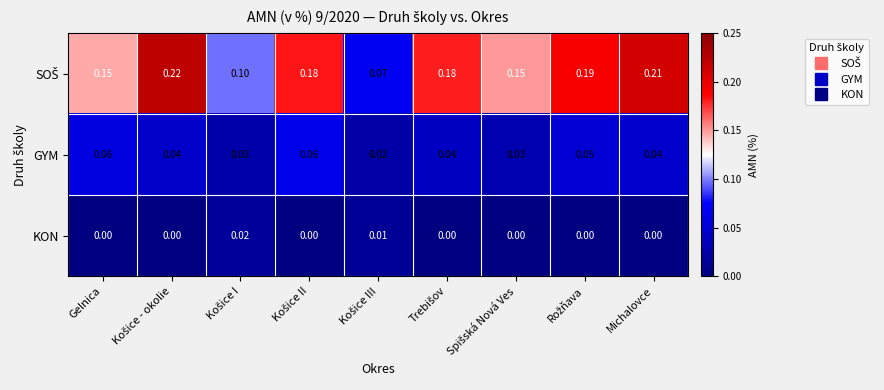

Rank the series at Spišská Nová Ves from lowest to highest value.

KON, GYM, SOŠ